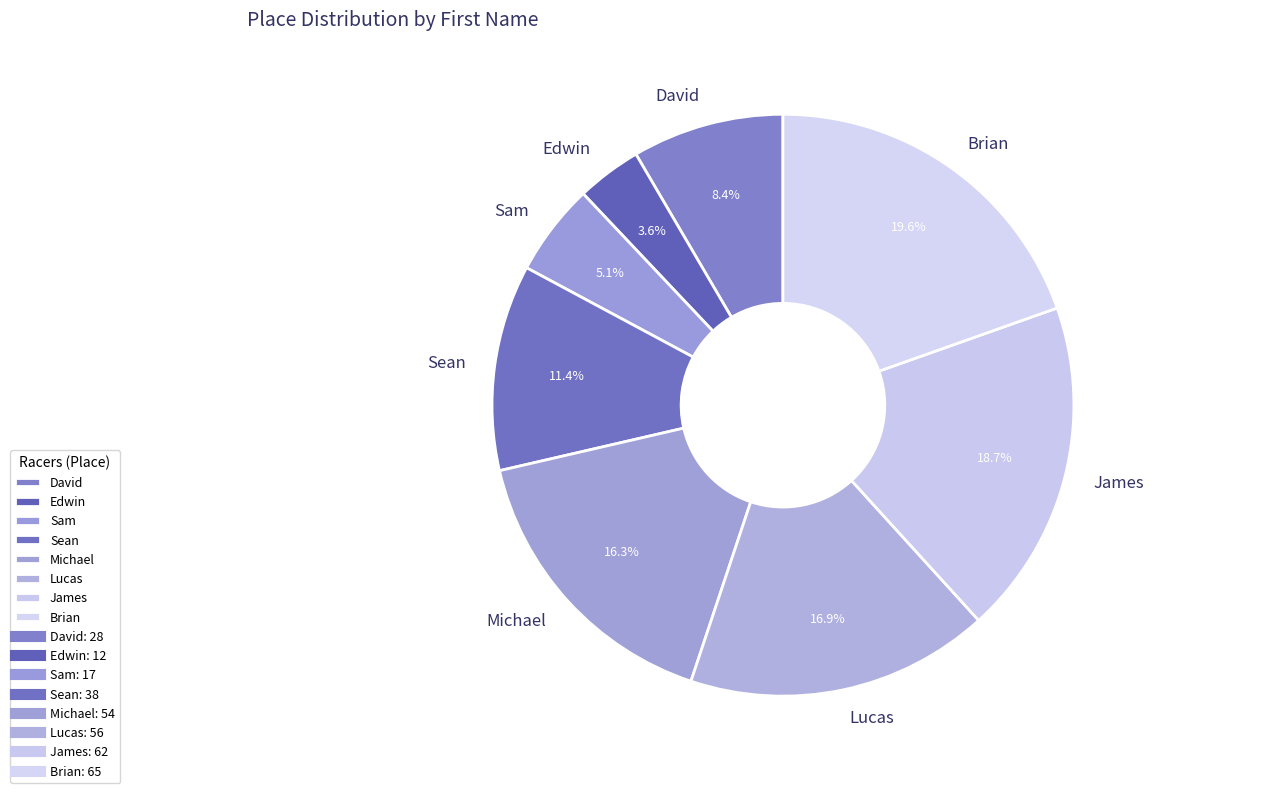

What is the largest slice in the pie chart?

Brian